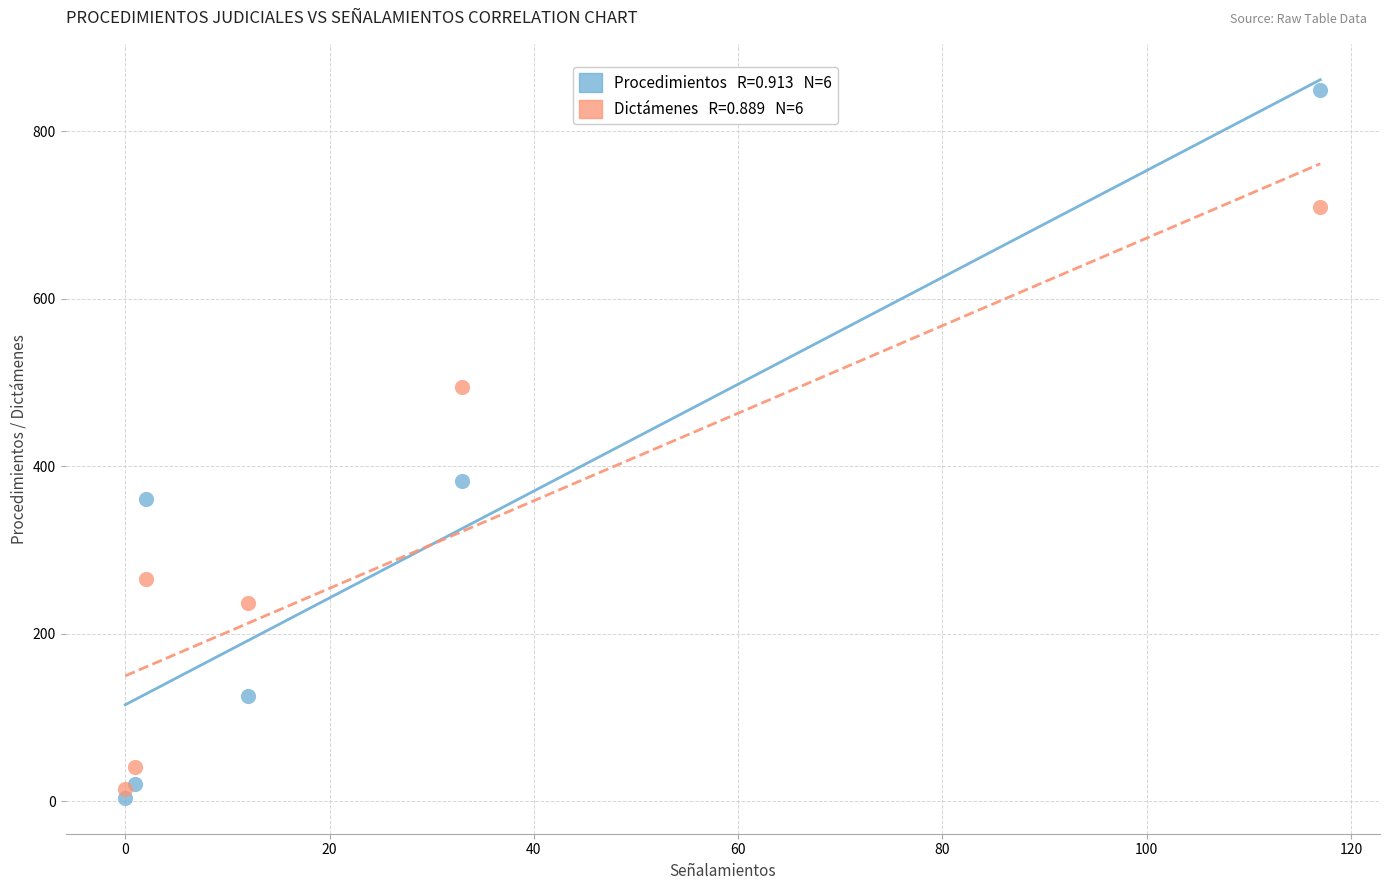

Across all series, what Y value is closest to 426?

382